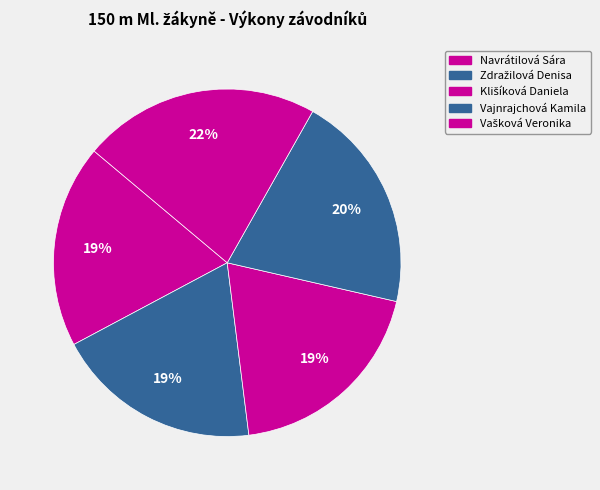

Which slice is the smallest?

Navrátilová Sára